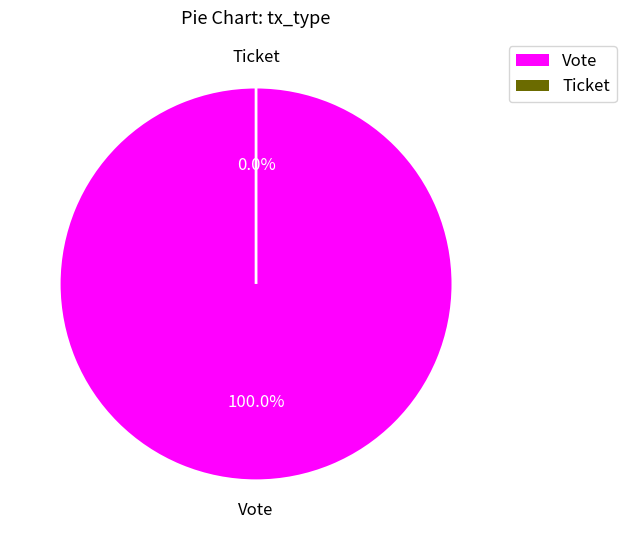

Does Vote represent more than half of the total?

Yes